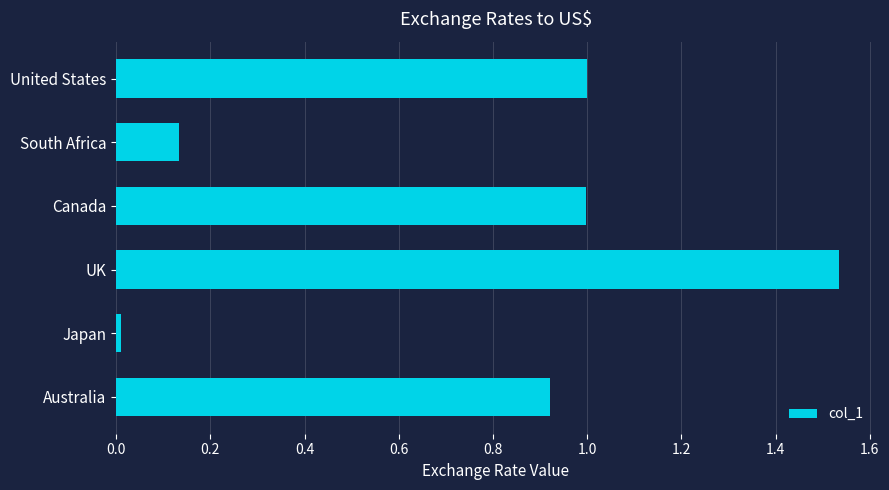

What position from the bottom is United States?

6